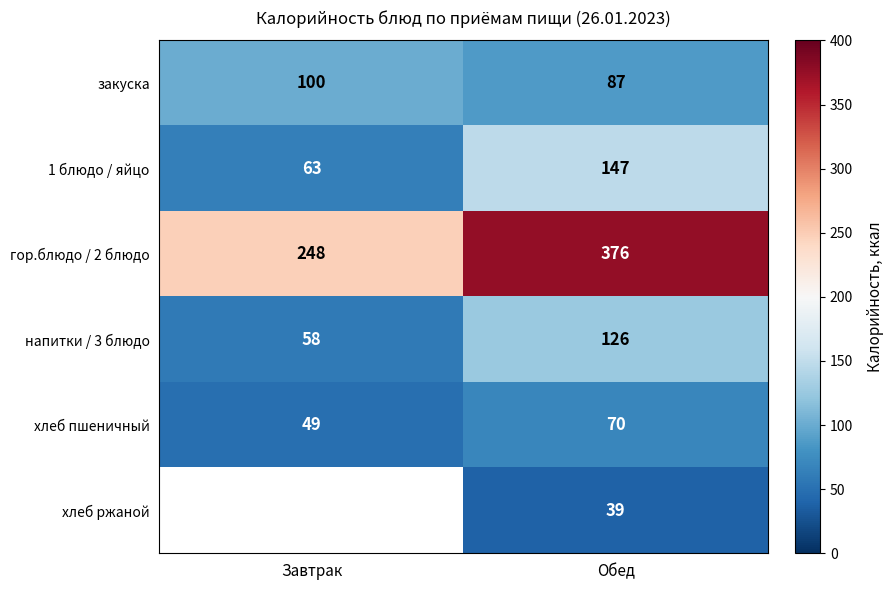

How many хлеб пшеничный values are between 49 and 70?

2